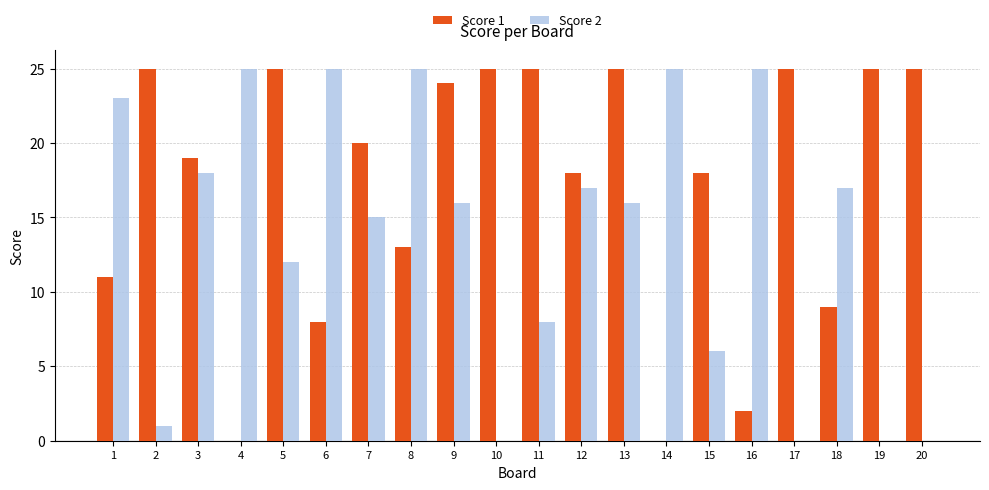

Is the value of Score 1 at 6 greater than the value of Score 2 at 4?

No